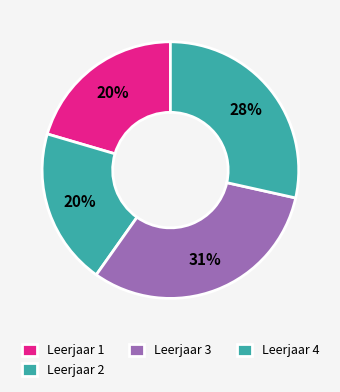

Count the number of slices in the pie.

4